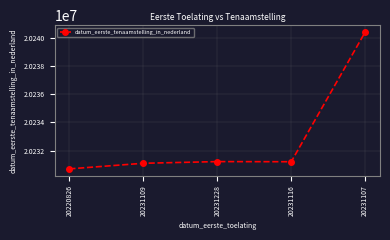

True or false: the data has more than 2 interior local peaks.

False